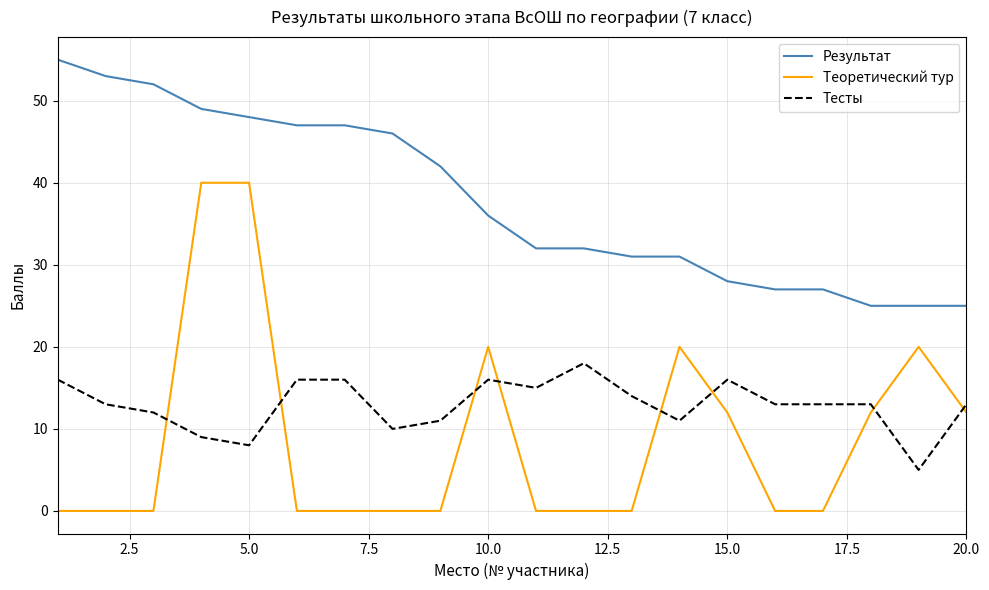

True or false: Тесты and Теоретический тур intersect in this chart.

True